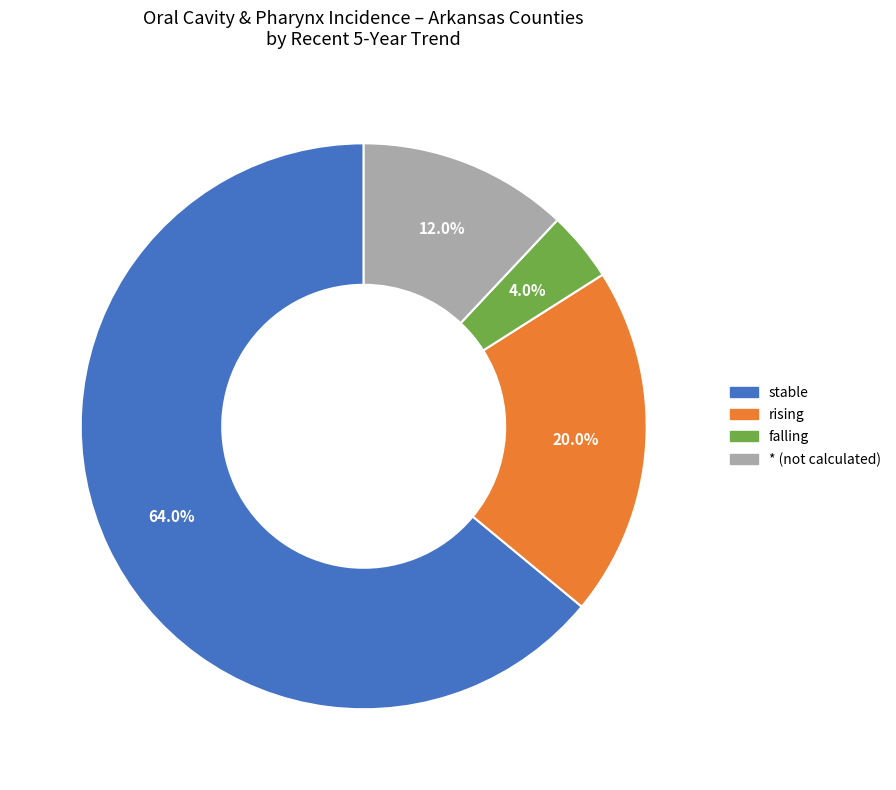

Which category has the biggest portion of the pie?

stable